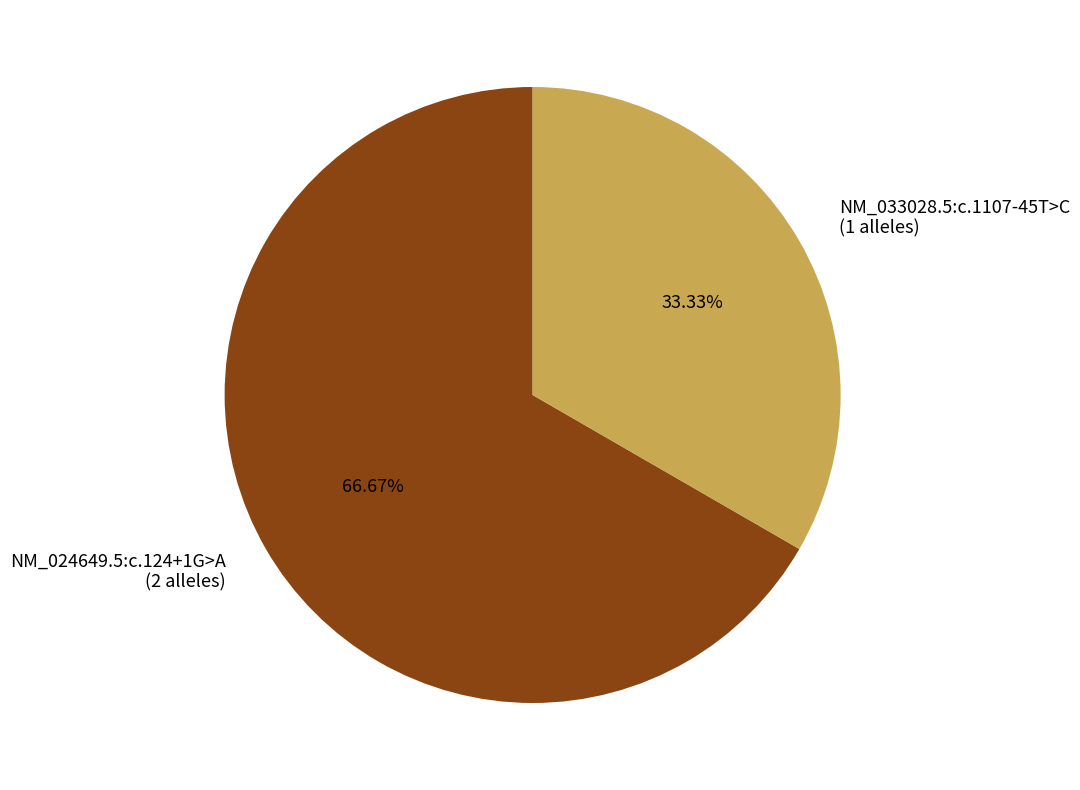

Is there a majority slice in this chart?

Yes